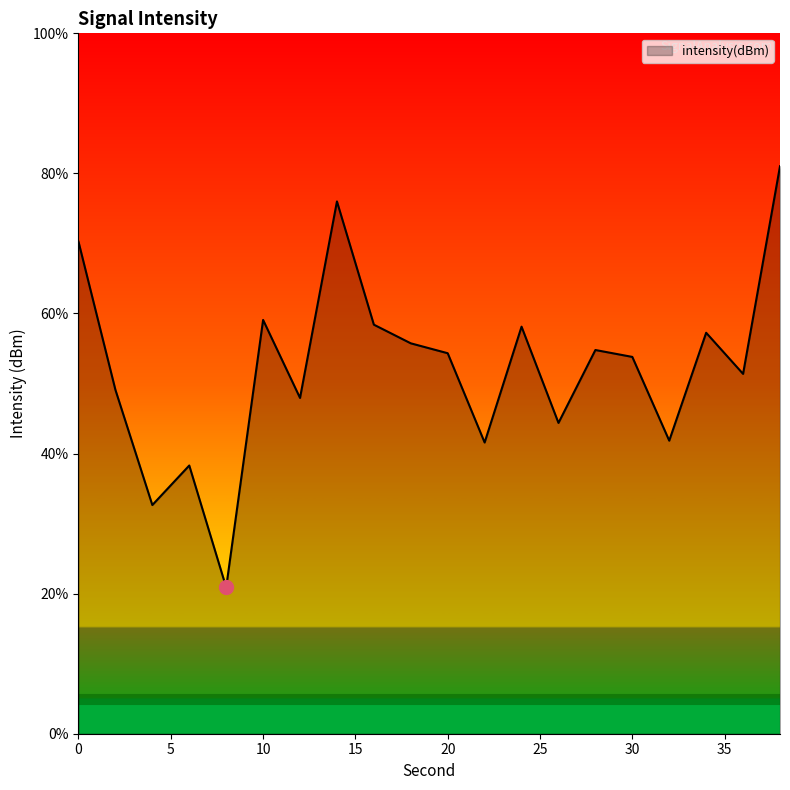

What is the sum of all values?

1046.8